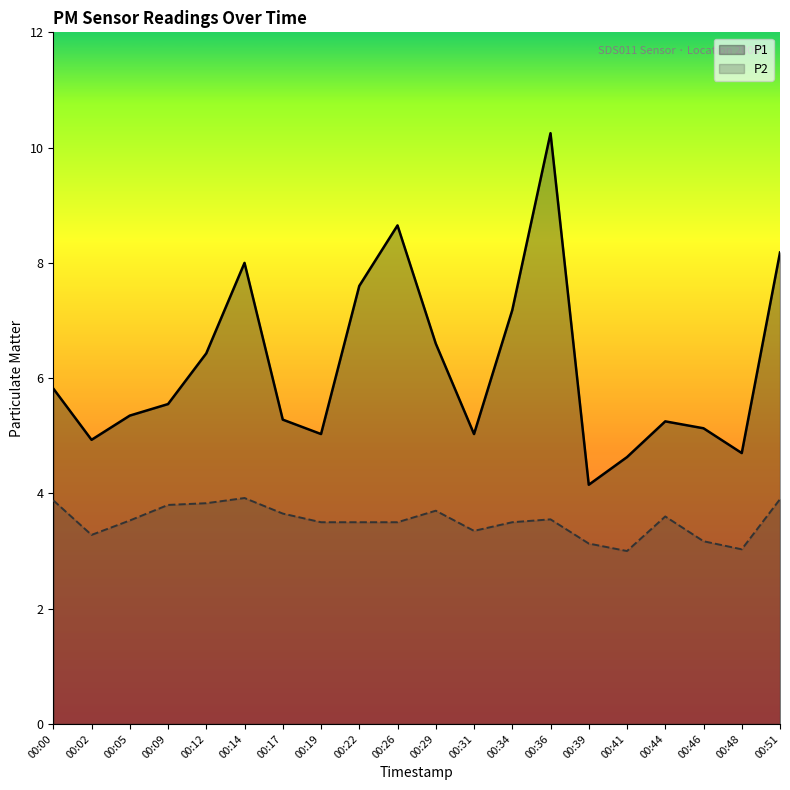

At which label does P1 reach its minimum?

00:39